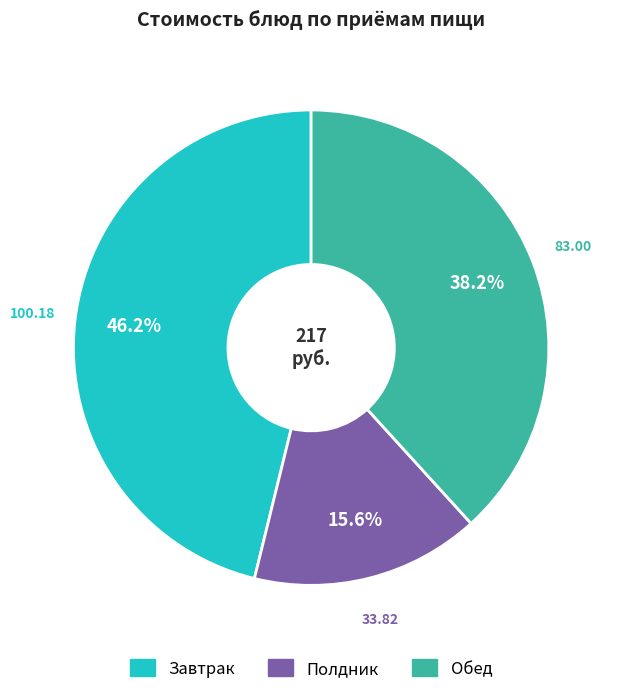

Count the number of slices in the pie.

3